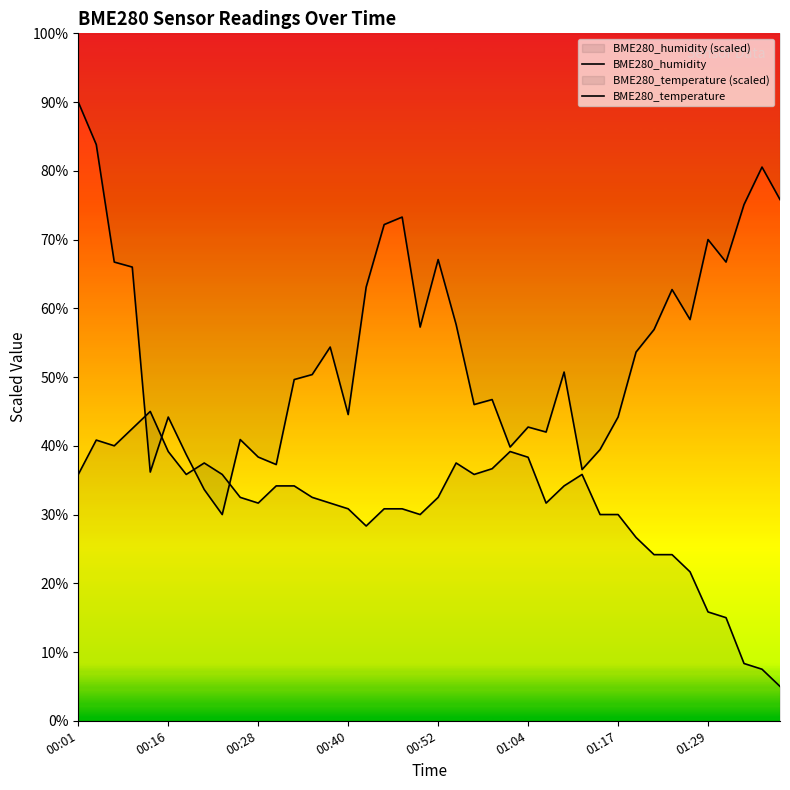

Which series ends up on top after the final intersection of BME280_humidity and BME280_temperature?

BME280_humidity